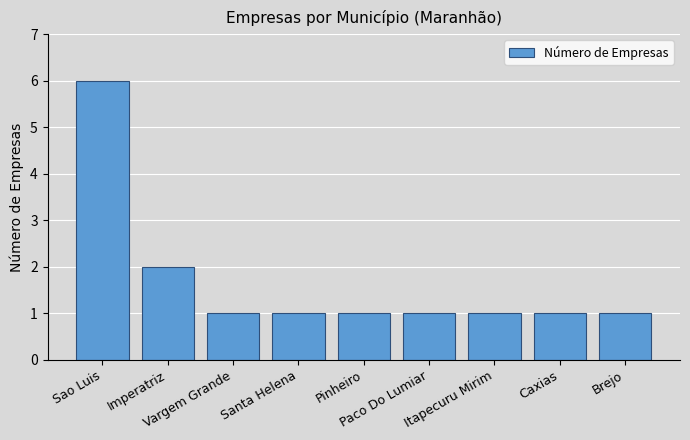

What is the label of the 7th bar from the right?

Vargem Grande